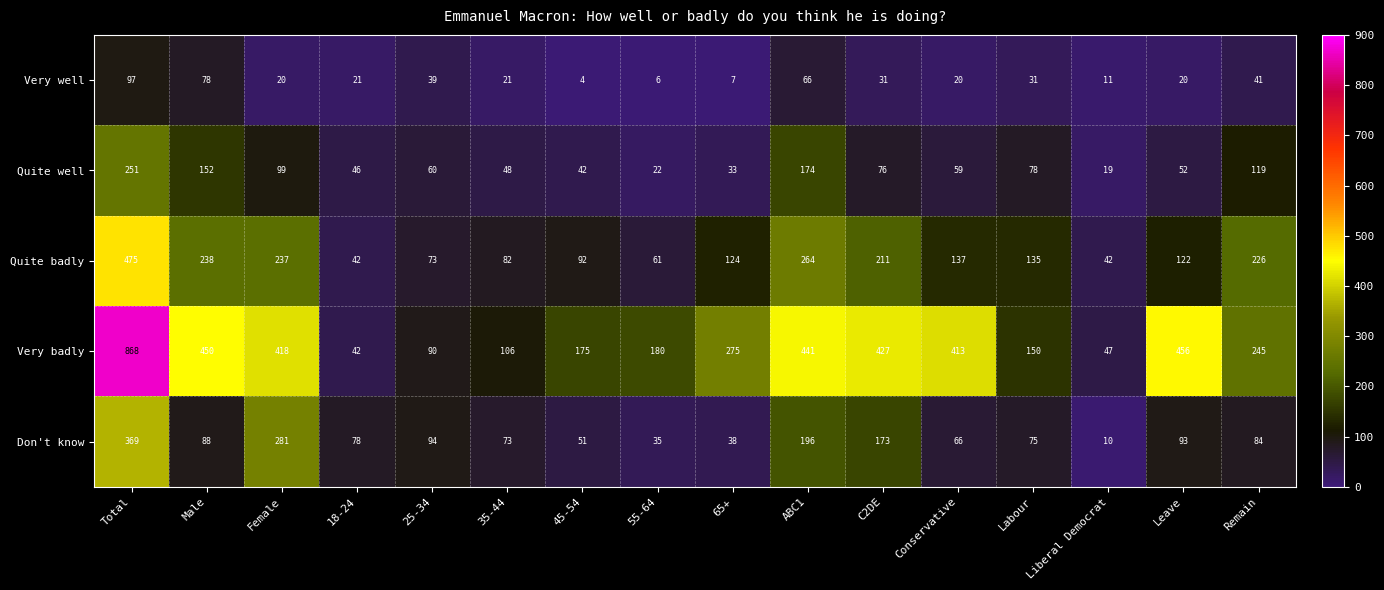

What is the spread (max minus min) of values at Remain?

204